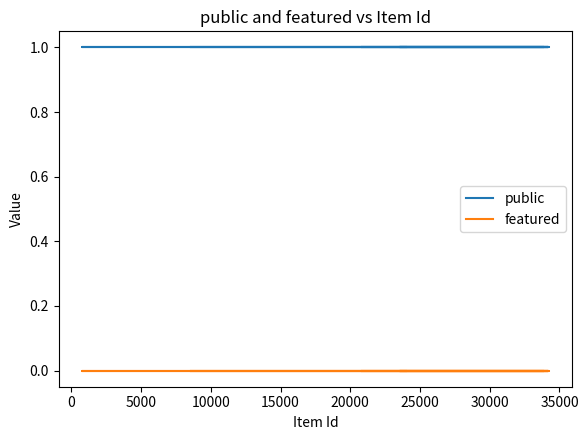

Is the value of public at 21 greater than the value of featured at 19?

Yes